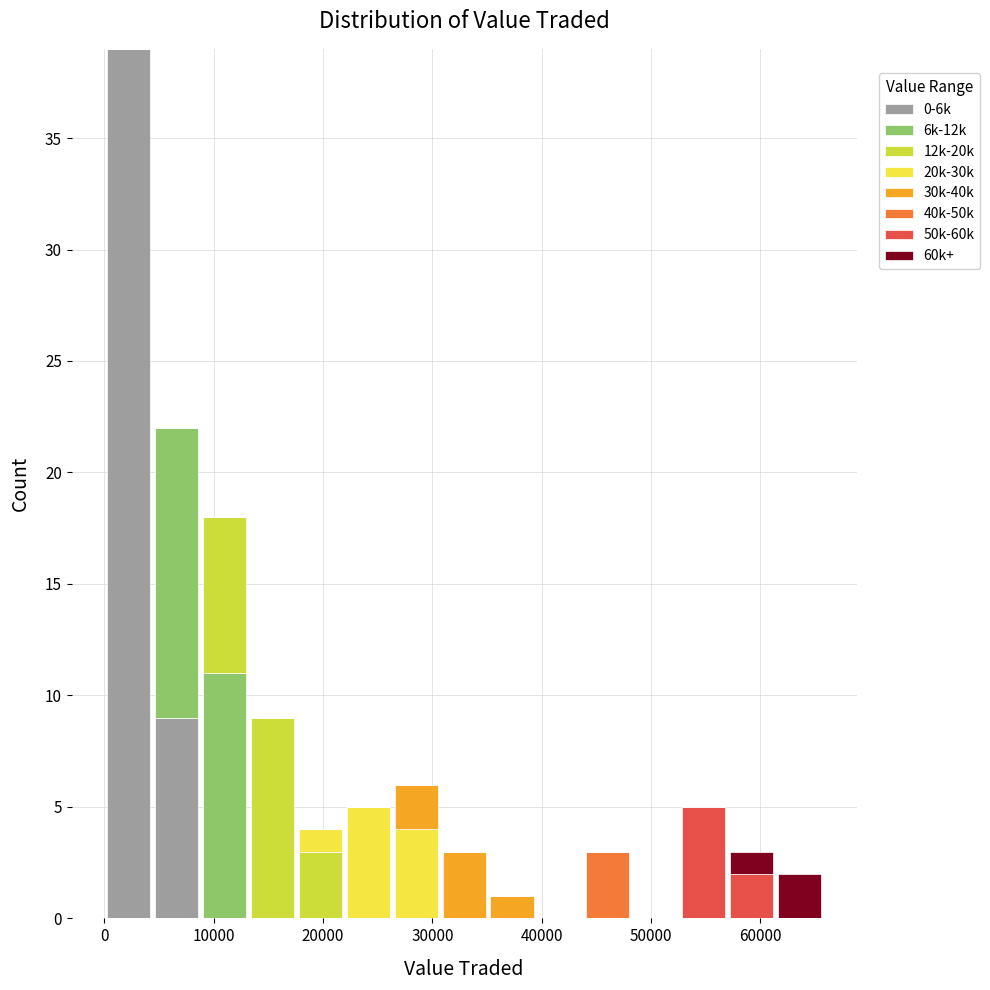

Reading left to right, list every stacked bar in this chart as the range it spans on the x-axis followed by its total height. Neither the bar edges nor the heights are printed on the chart, so give them approximately, as read against the axes.

0 to 4000: 39
4000 to 9000: 22
9000 to 13000: 18
13000 to 18000: 9
18000 to 22000: 4
22000 to 26000: 5
26000 to 31000: 6
31000 to 35000: 3
35000 to 39000: 1
39000 to 44000: 0
44000 to 48000: 3
48000 to 53000: 0
53000 to 57000: 5
57000 to 61000: 3
61000 to 66000: 2